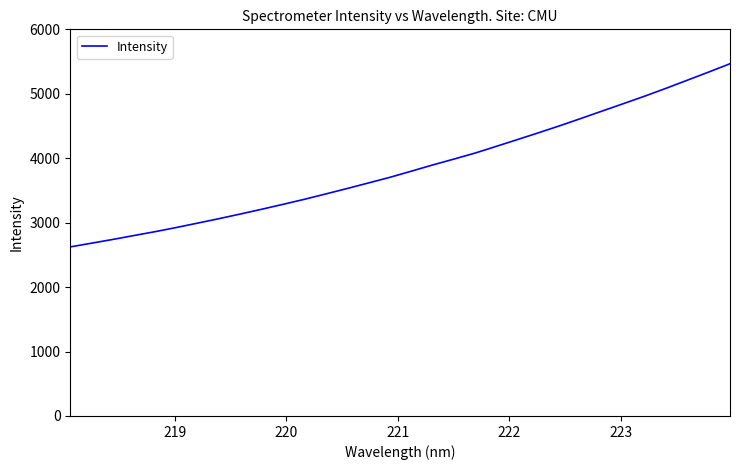

What is the difference between the maximum and minimum values?

2842.2